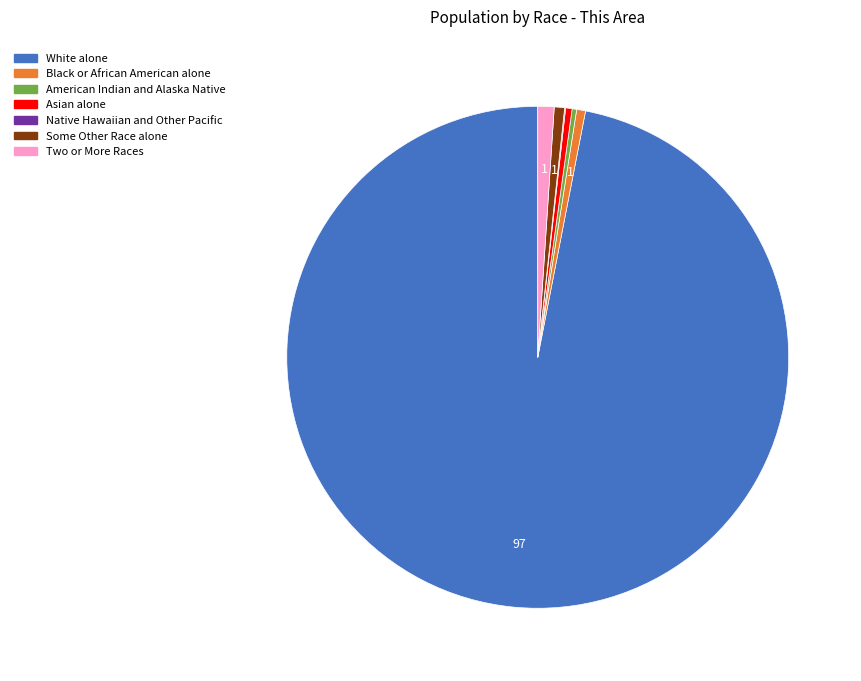

Which category has the biggest portion of the pie?

White alone